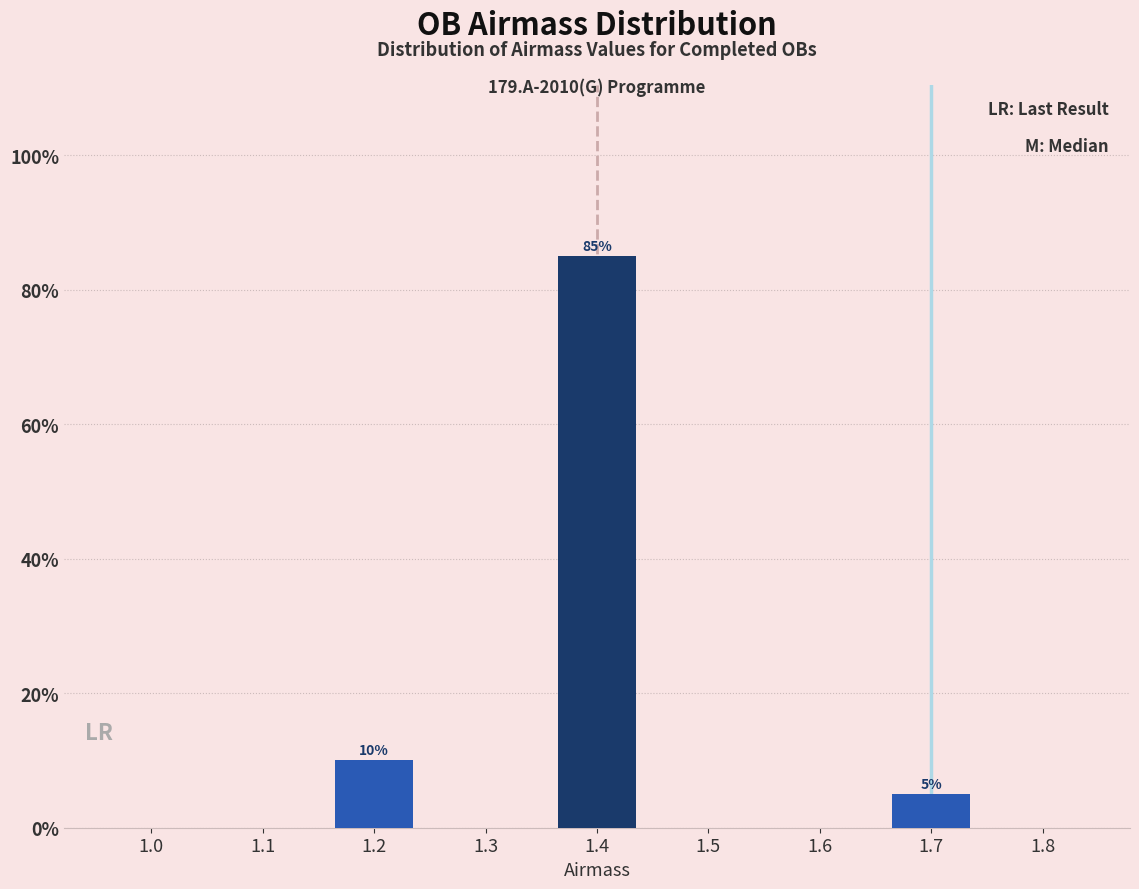

Between 1.4 and 1.0, which is larger?

1.4